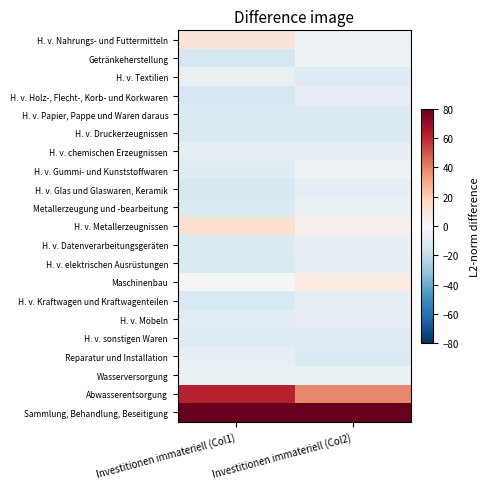

At which category is the sum across all series the highest?

Investitionen immateriell (Col1)